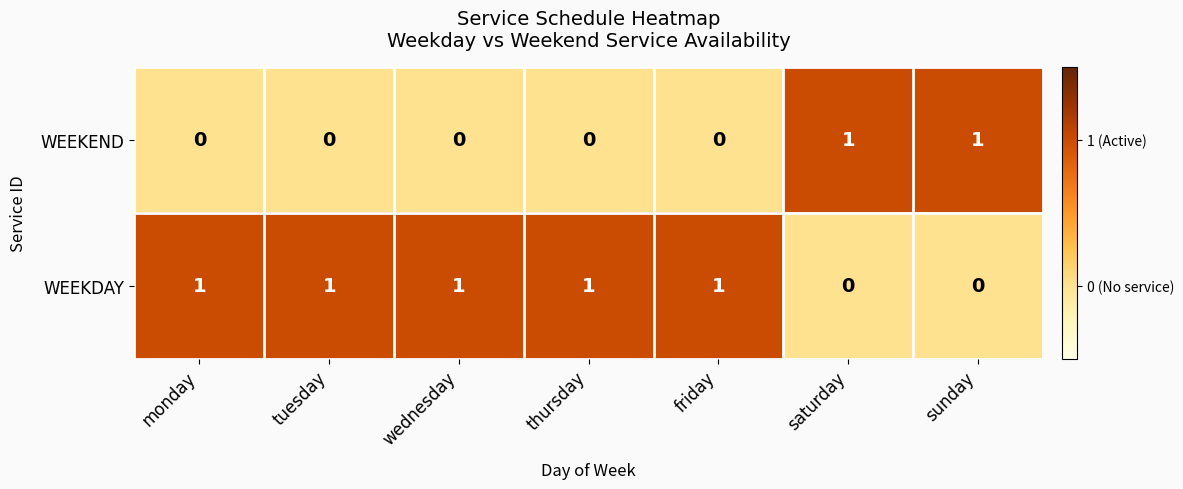

Which series has the largest total across all categories?

WEEKDAY